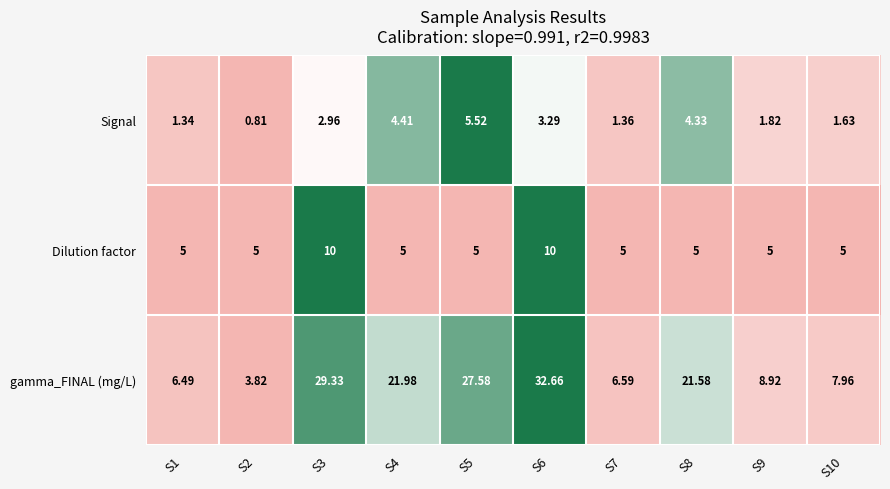

At how many categories does at least one series exceed 0?

10